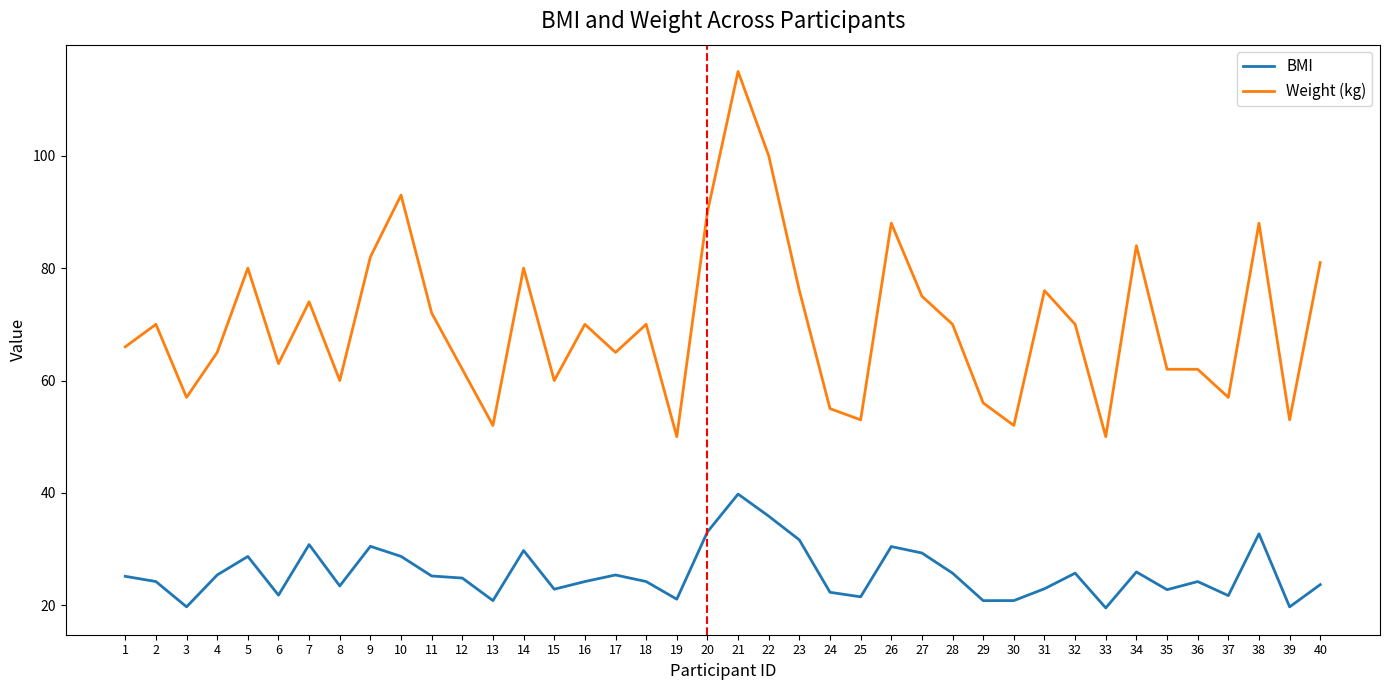

What is the total value across all series at 16?

94.2